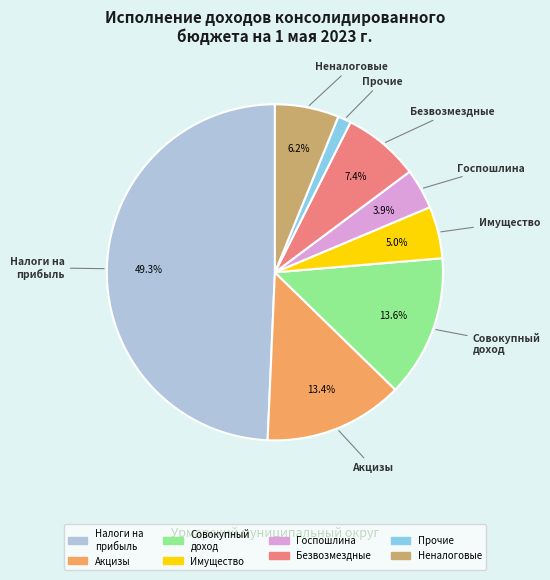

Is there any slice that represents more than half of the pie?

No